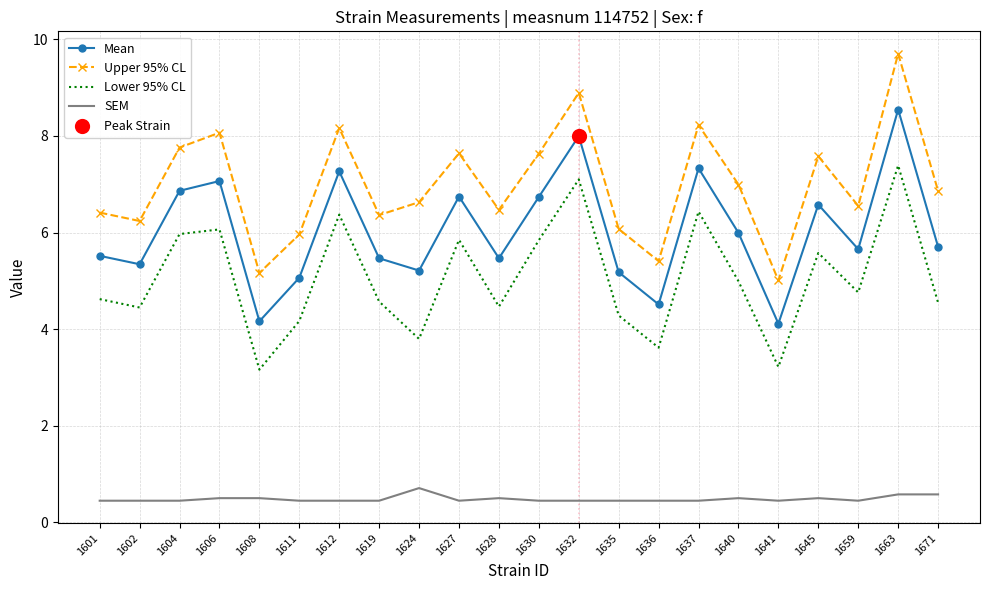

At which category is the sum across all series the highest?

1663